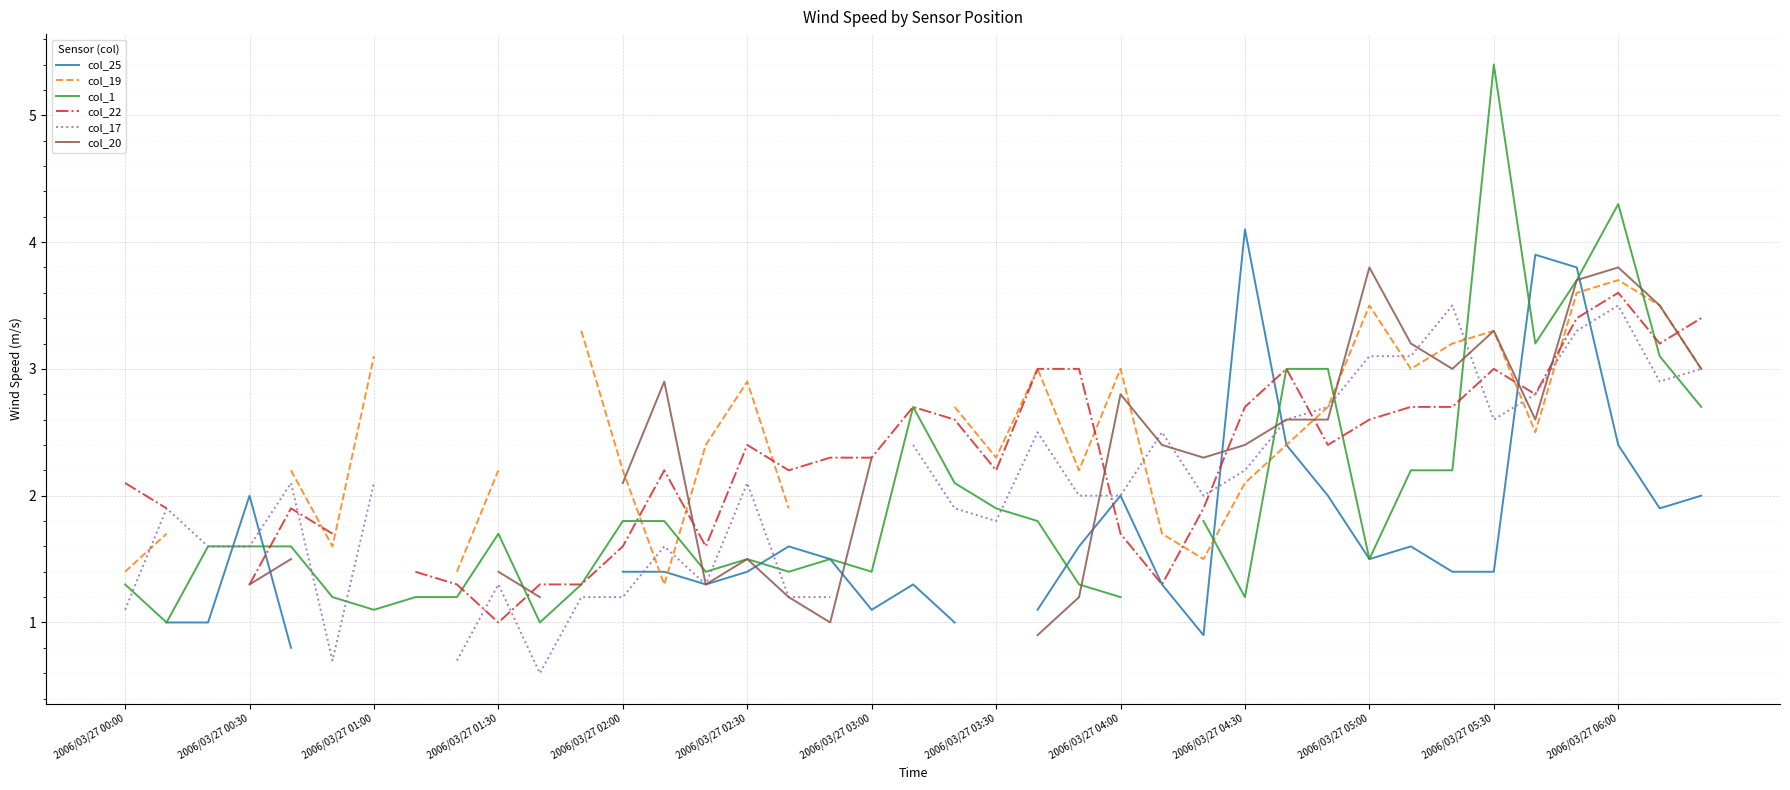

Which series ends up on top after the final intersection of col_22 and col_19?

col_22